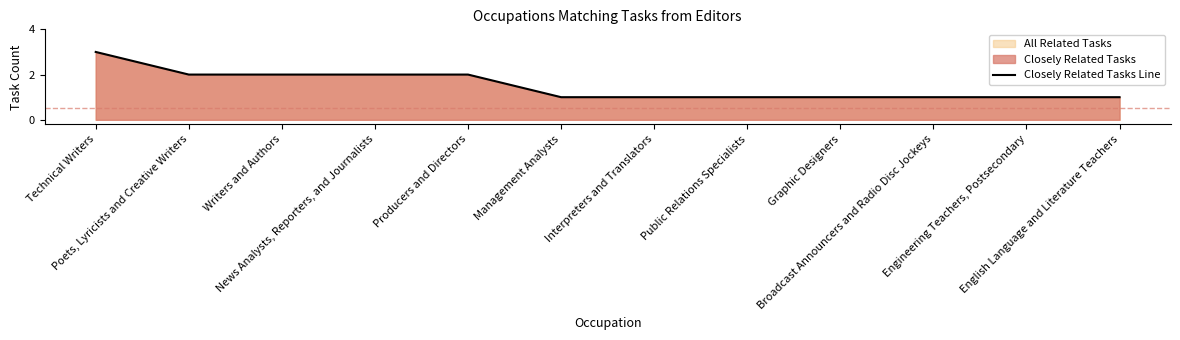

Which has a higher value, Interpreters and Translators or Producers and Directors?

Producers and Directors